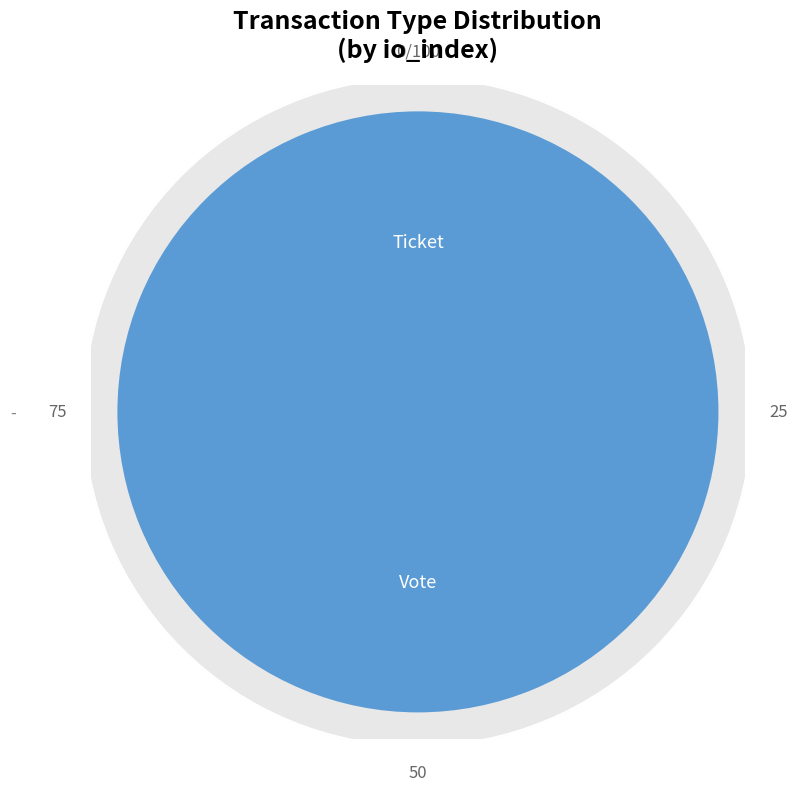

Does any single category account for the majority?

Yes